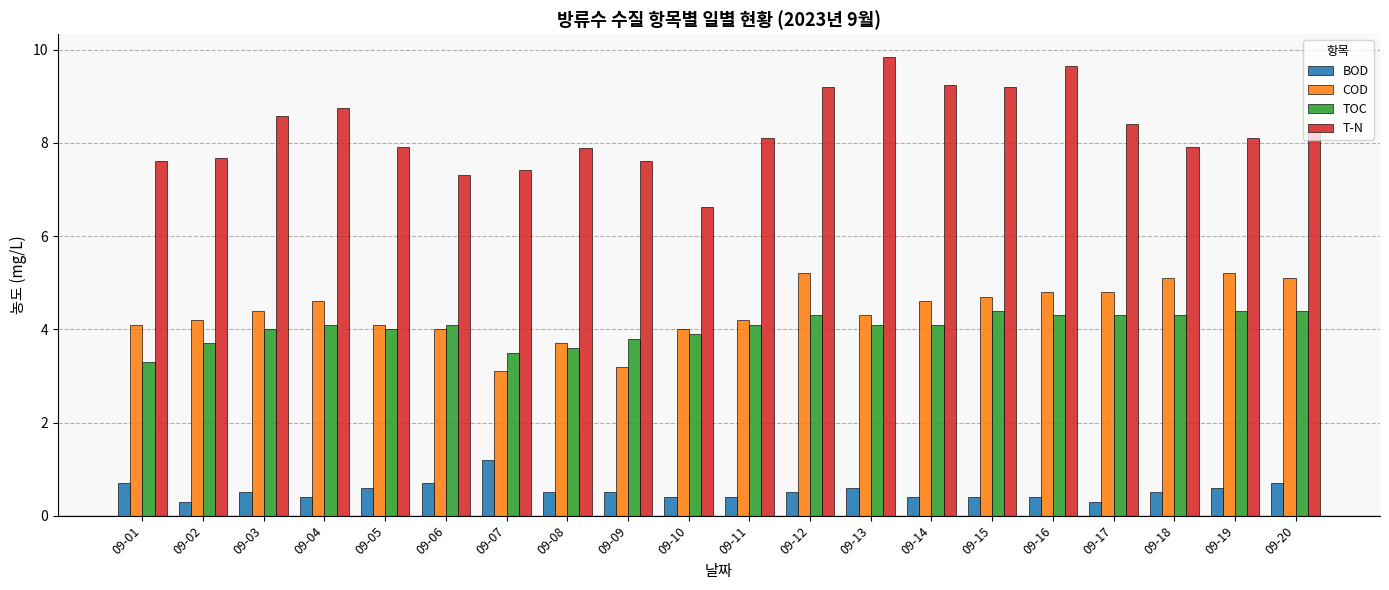

Is the value of TOC at 09-04 greater than the value of COD at 09-04?

No